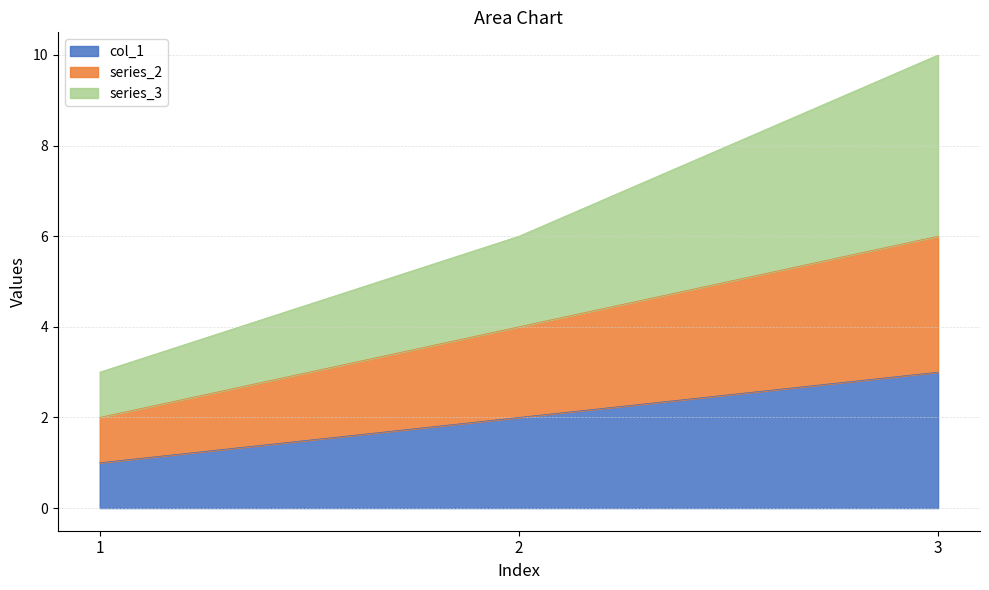

List the series in order of their peak value, highest first.

series_3, series_2, col_1